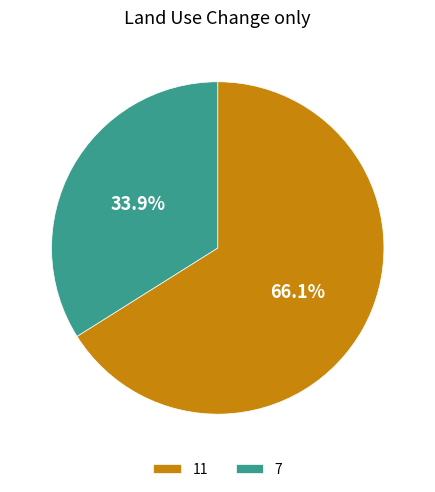

Is there a majority slice in this chart?

Yes